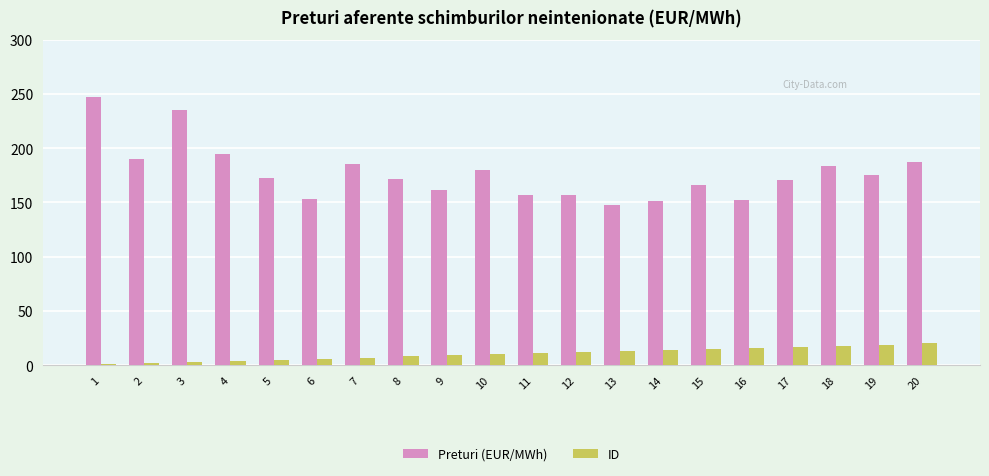

How many data points does each series have?

20